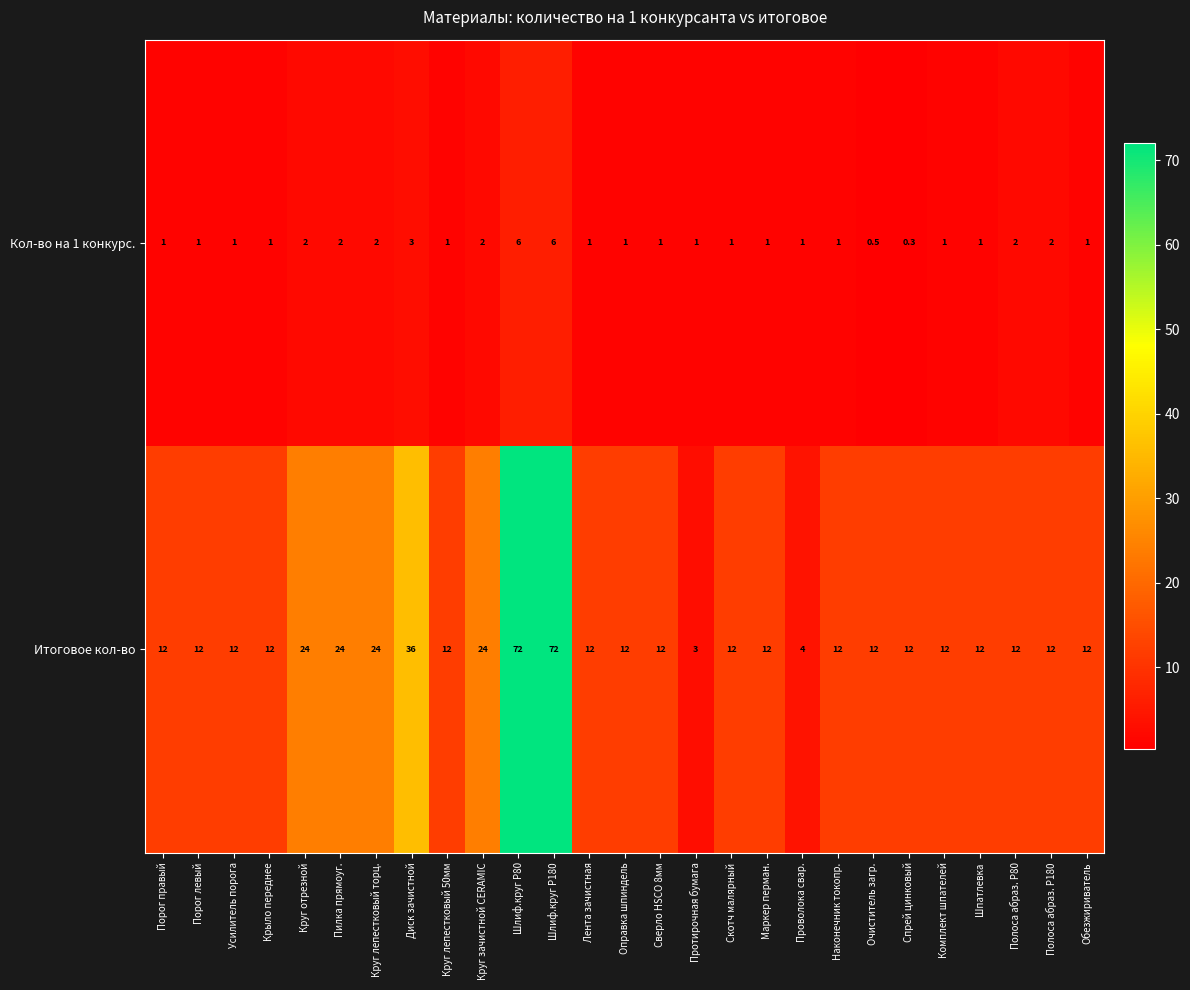

What value does the Итоговое кол-во series have at Круг отрезной?

24.0